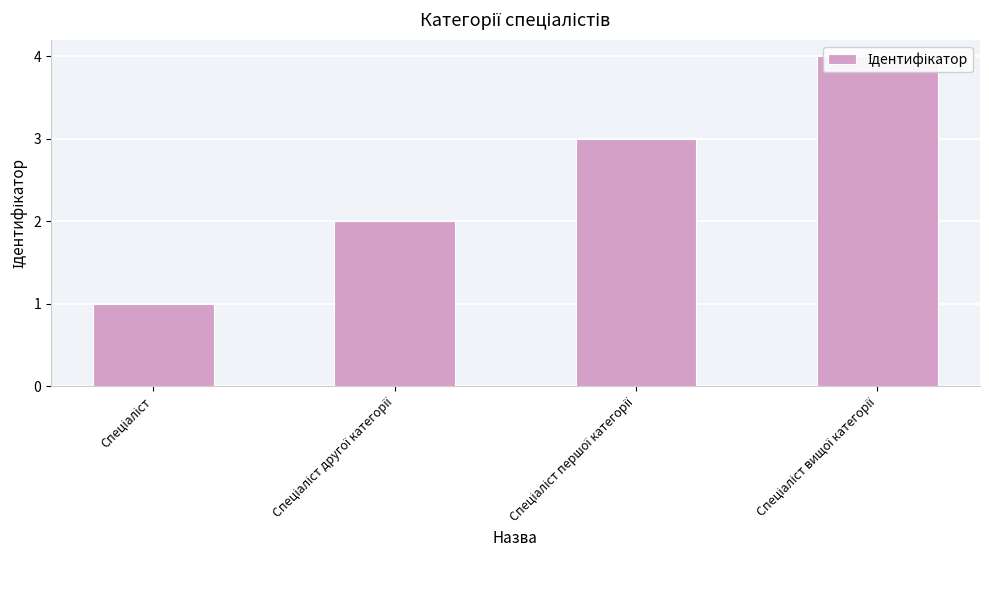

What is the value of the 2nd bar from the left?

2